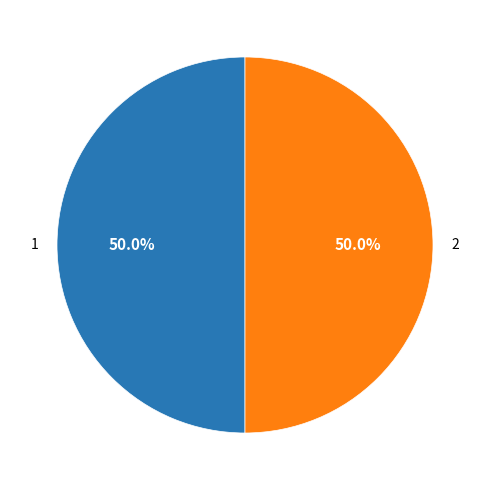

What portion of the pie excludes 2?

50.0%